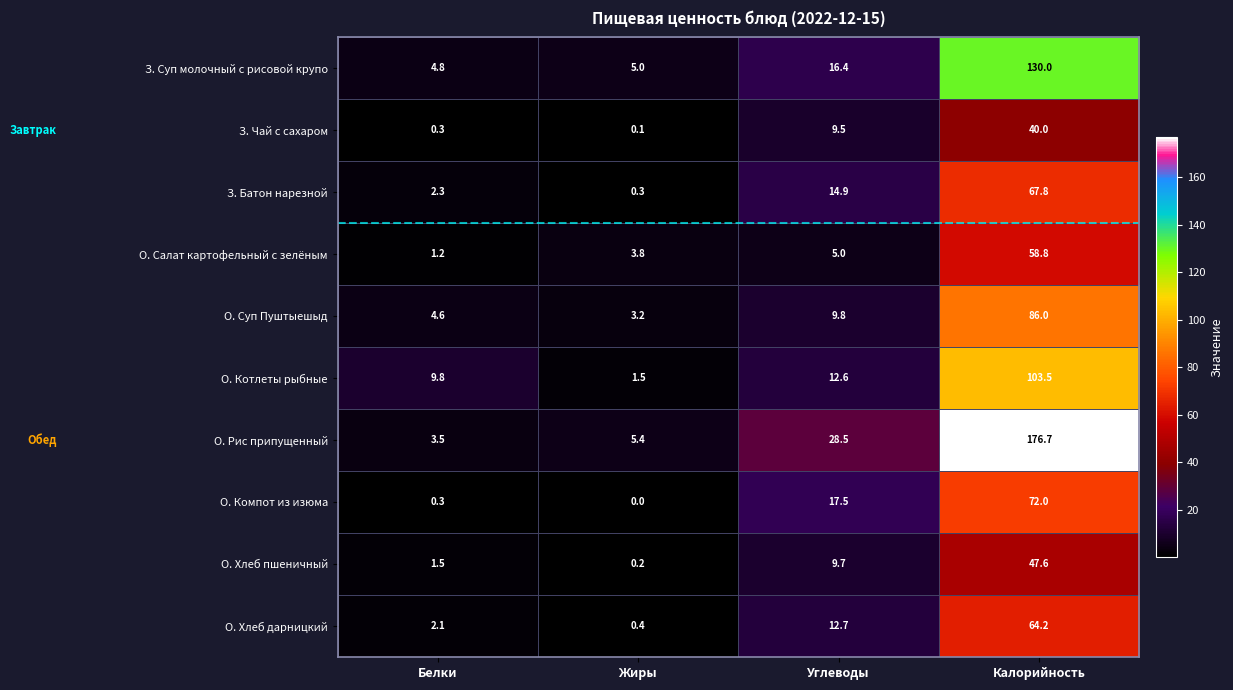

Which series has the widest spread of values?

О. Рис припущенный